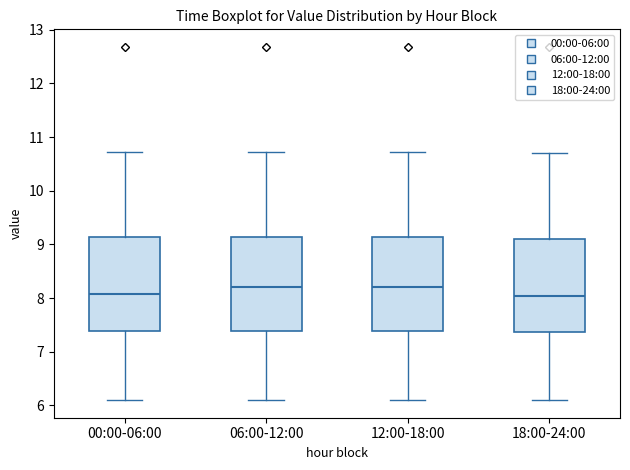

Reading left to right, read every box against the y-axis: the position of its median line, the range the box covers, and the ends of its whiskers. The values are not printed on the chart, so give them approximately, as read against the axis.

00:00-06:00: median 8.1, box 7.4 to 9.1, whiskers 6.1 to 10.7
06:00-12:00: median 8.2, box 7.4 to 9.1, whiskers 6.1 to 10.7
12:00-18:00: median 8.2, box 7.4 to 9.1, whiskers 6.1 to 10.7
18:00-24:00: median 8.0, box 7.4 to 9.1, whiskers 6.1 to 10.7